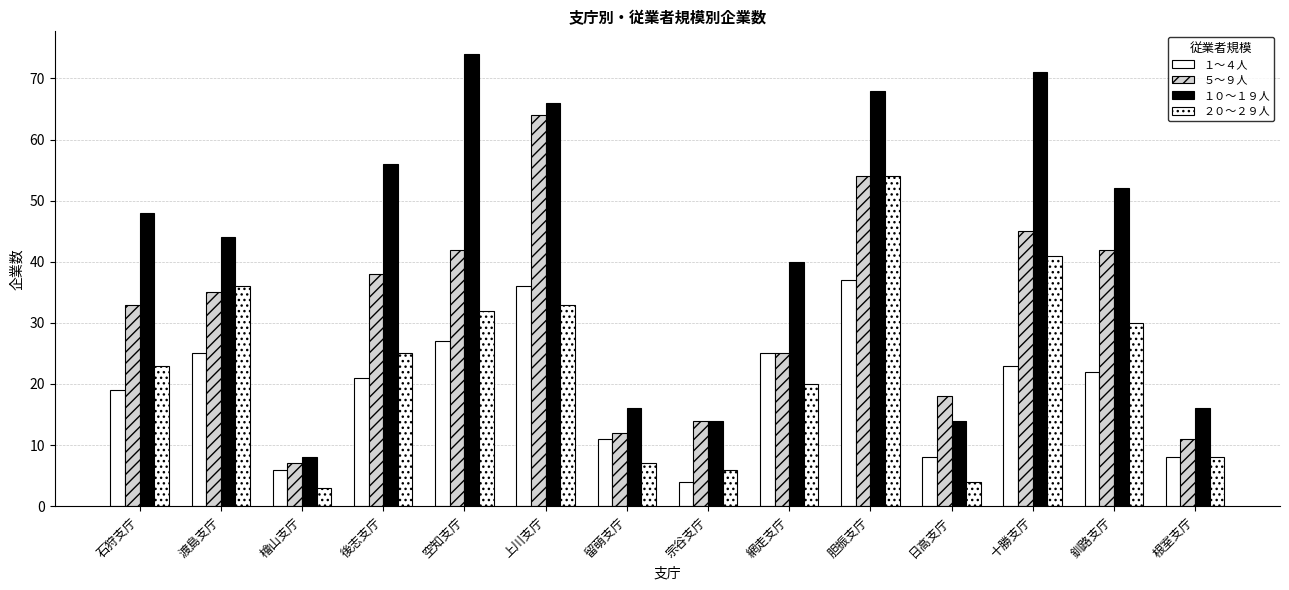

Reading left to right, what are all the values shown in this chart?

１～４人: 石狩支庁=19	渡島支庁=25	檜山支庁=6	後志支庁=21	空知支庁=27	上川支庁=36	留萌支庁=11	宗谷支庁=4	網走支庁=25	胆振支庁=37	日高支庁=8	十勝支庁=23	釧路支庁=22	根室支庁=8
５～９人: 石狩支庁=33	渡島支庁=35	檜山支庁=7	後志支庁=38	空知支庁=42	上川支庁=64	留萌支庁=12	宗谷支庁=14	網走支庁=25	胆振支庁=54	日高支庁=18	十勝支庁=45	釧路支庁=42	根室支庁=11
１０～１９人: 石狩支庁=48	渡島支庁=44	檜山支庁=8	後志支庁=56	空知支庁=74	上川支庁=66	留萌支庁=16	宗谷支庁=14	網走支庁=40	胆振支庁=68	日高支庁=14	十勝支庁=71	釧路支庁=52	根室支庁=16
２０～２９人: 石狩支庁=23	渡島支庁=36	檜山支庁=3	後志支庁=25	空知支庁=32	上川支庁=33	留萌支庁=7	宗谷支庁=6	網走支庁=20	胆振支庁=54	日高支庁=4	十勝支庁=41	釧路支庁=30	根室支庁=8